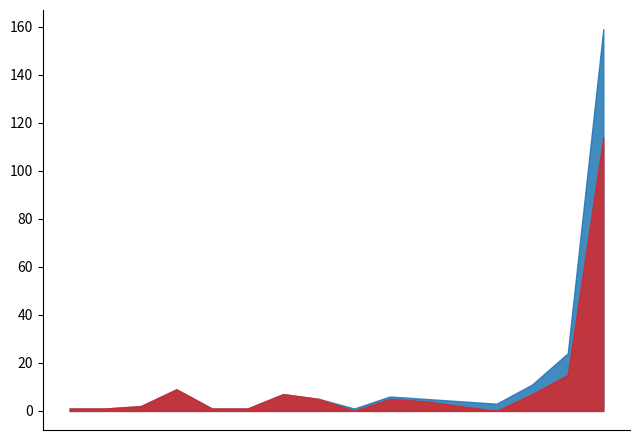

What is the greatest value displayed?

159